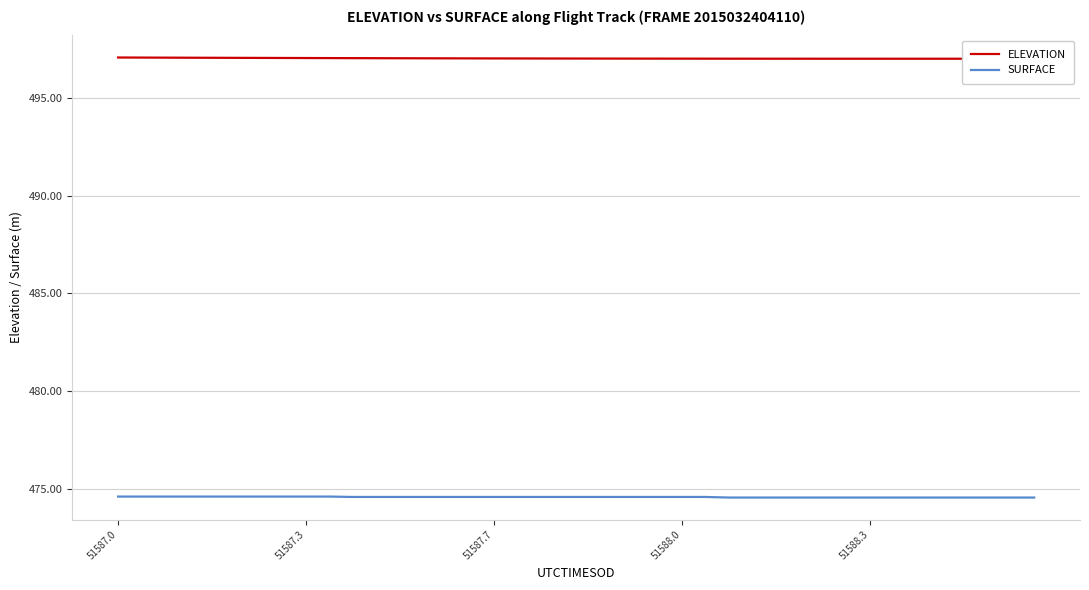

How many distinct data groups are displayed?

2